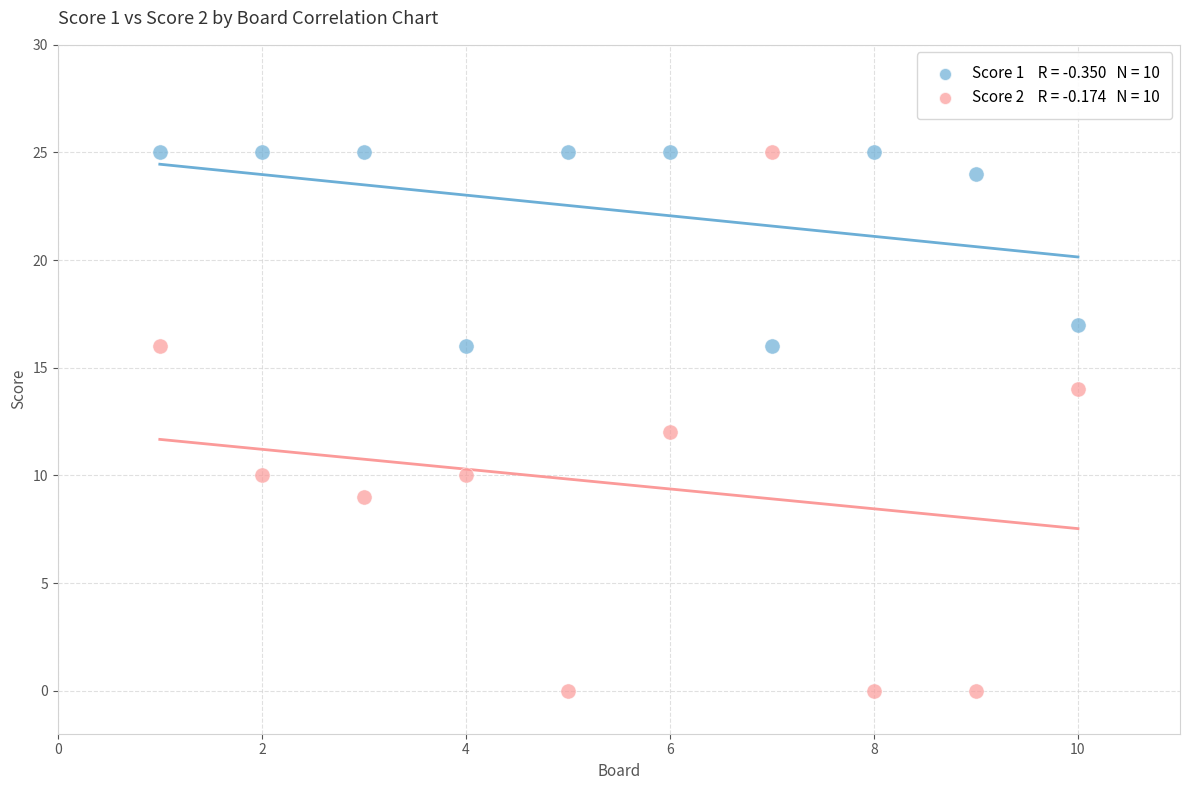

Across all data points, what is the range of X values (max minus min)?

9